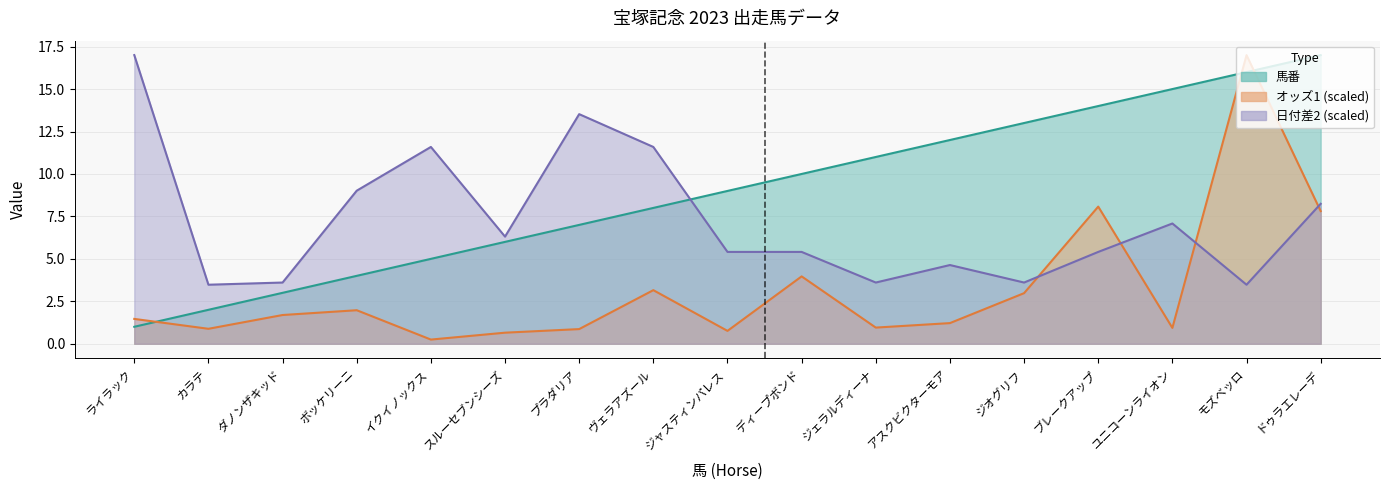

Is it true that オッズ1 equals 0.3 at アスクビクターモア?

False